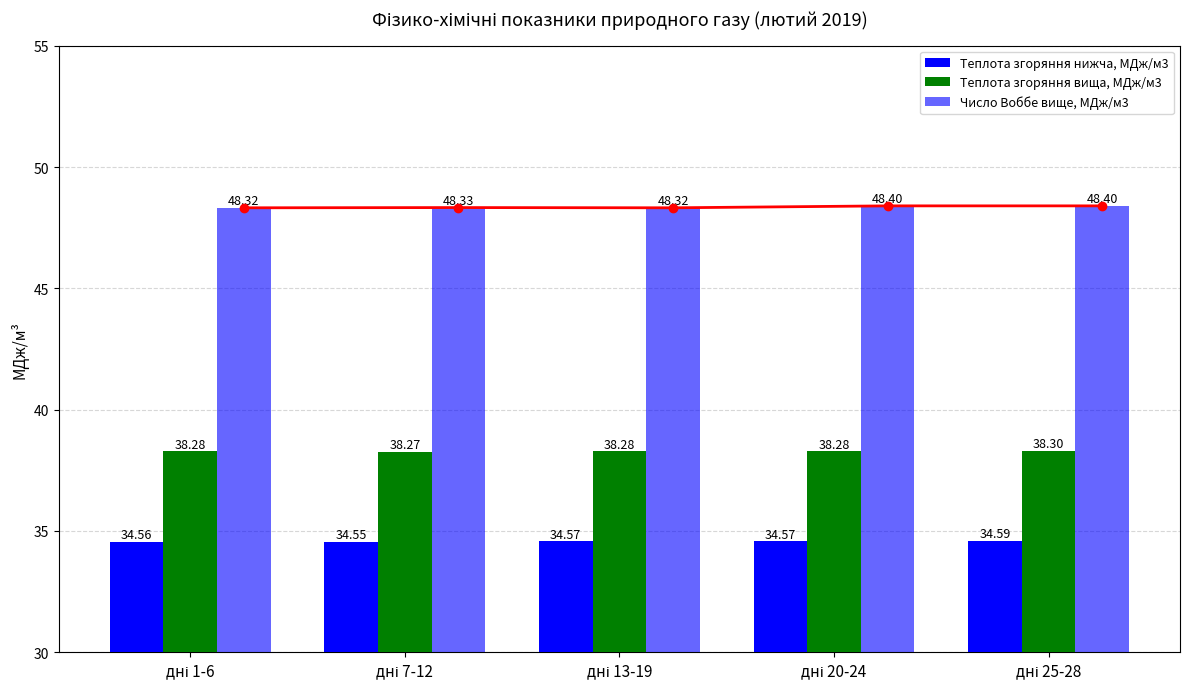

Reading left to right, what are all the values shown in this chart?

Теплота згоряння нижча, МДж/м3: дні 1-6=34.6	дні 7-12=34.5	дні 13-19=34.6	дні 20-24=34.6	дні 25-28=34.6
Теплота згоряння вища, МДж/м3: дні 1-6=38.3	дні 7-12=38.3	дні 13-19=38.3	дні 20-24=38.3	дні 25-28=38.3
Число Воббе вище, МДж/м3: дні 1-6=48.3	дні 7-12=48.3	дні 13-19=48.3	дні 20-24=48.4	дні 25-28=48.4